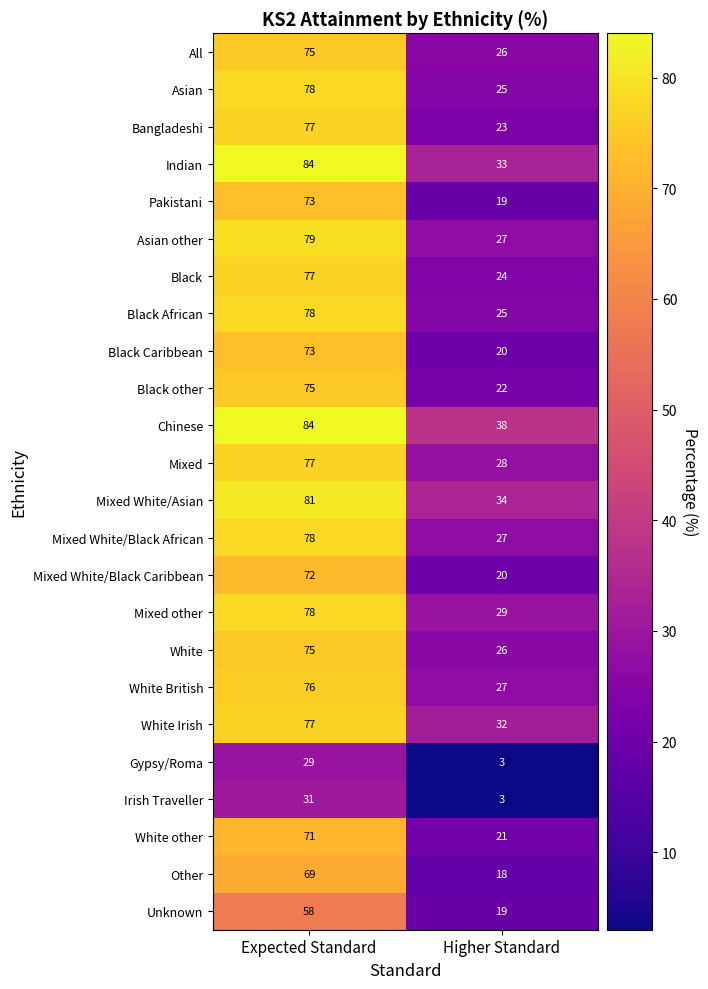

What is the difference between the highest and lowest values at Higher Standard?

35